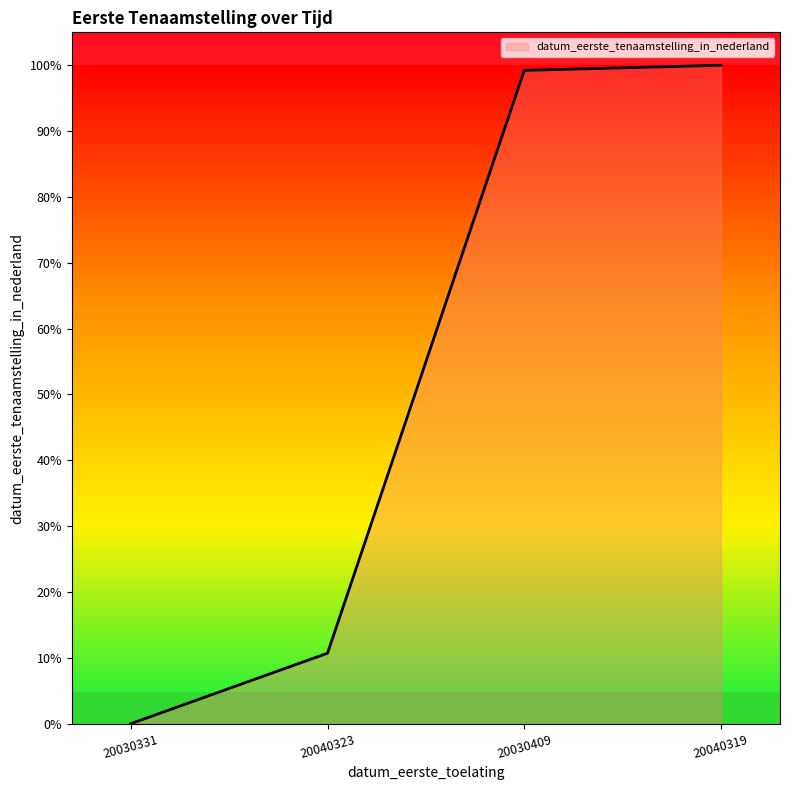

Does the chart have visible grid lines?

No